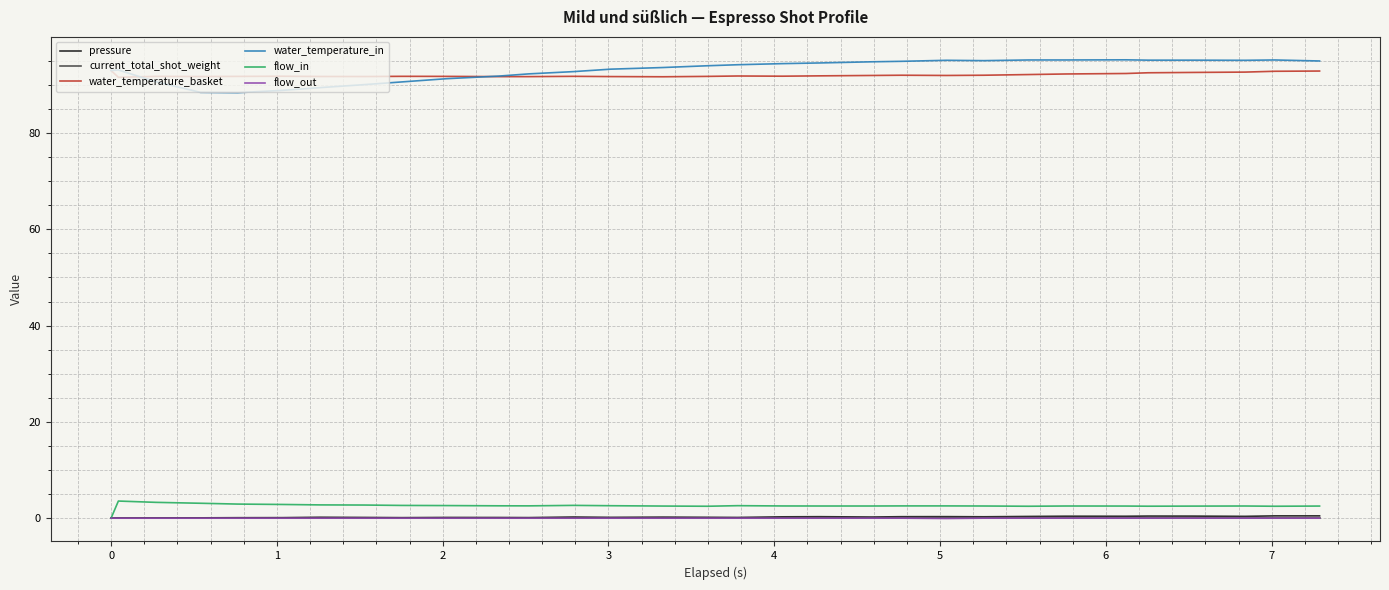

What is the sum of all water_temperature_in values?

2886.0